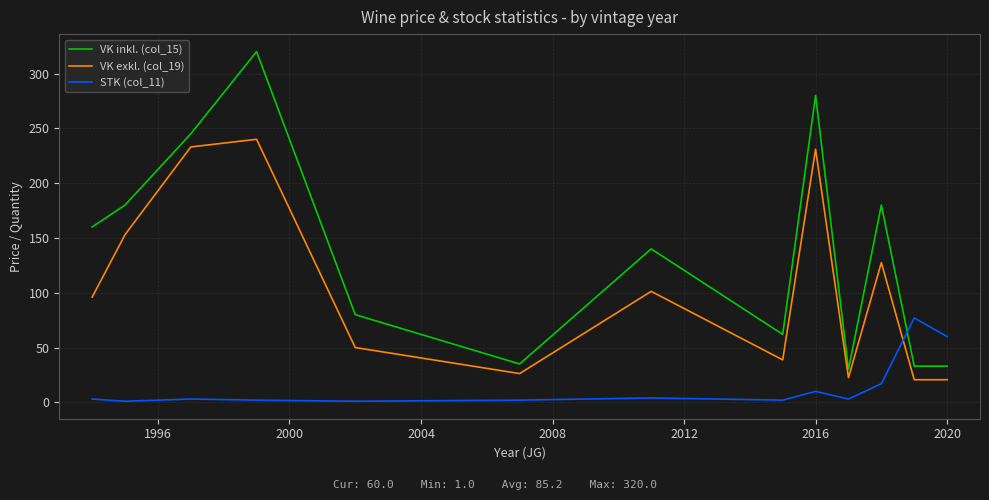

Rank the series by their maximum value, from highest to lowest.

VK inkl. (col_15), VK exkl. (col_19), STK (col_11)